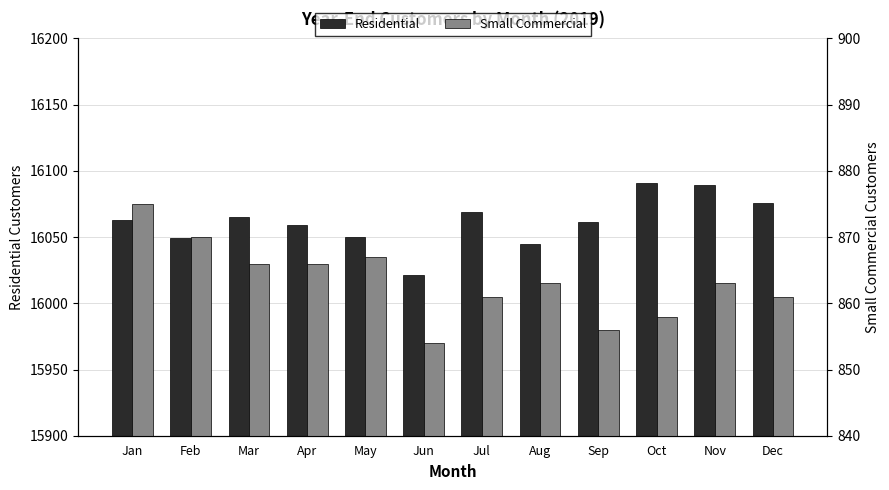

Which category has the lowest value across all series?

Jun